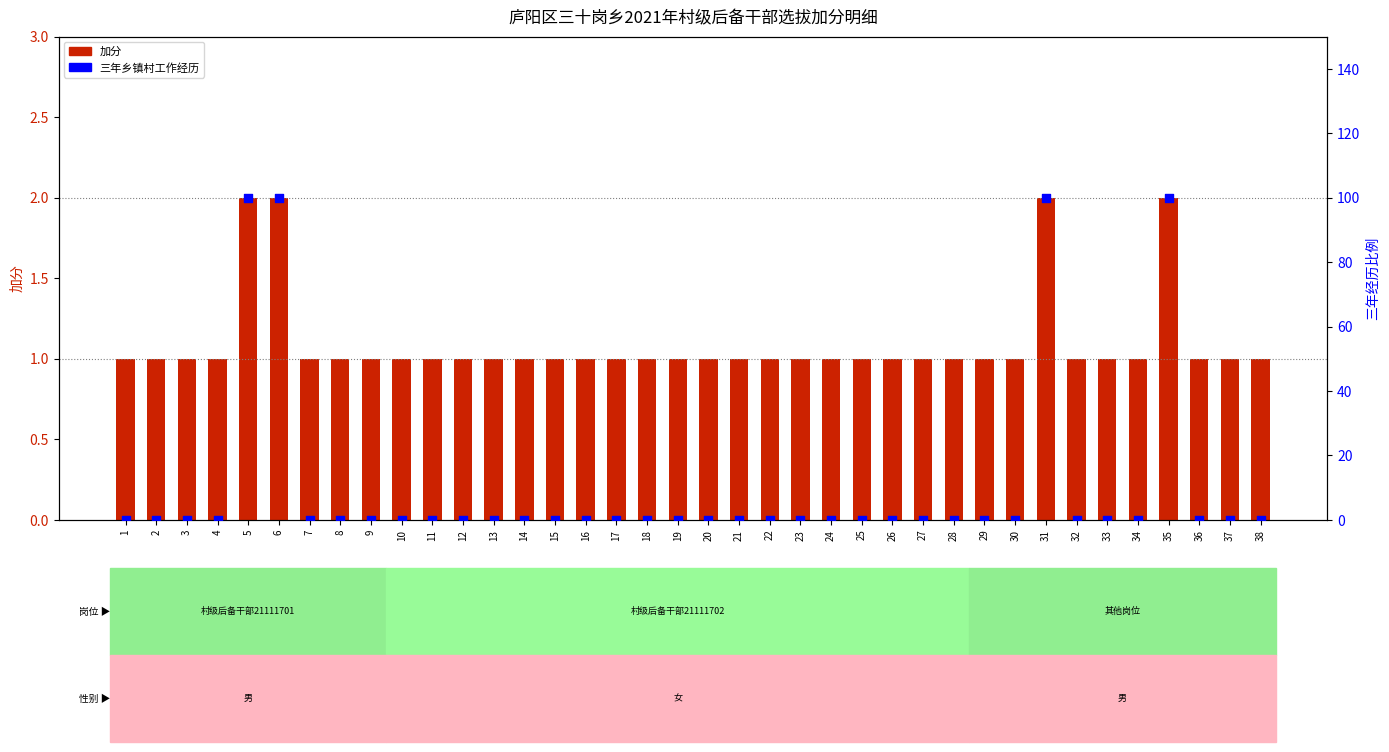

Which has a higher value, 26 or 16?

26